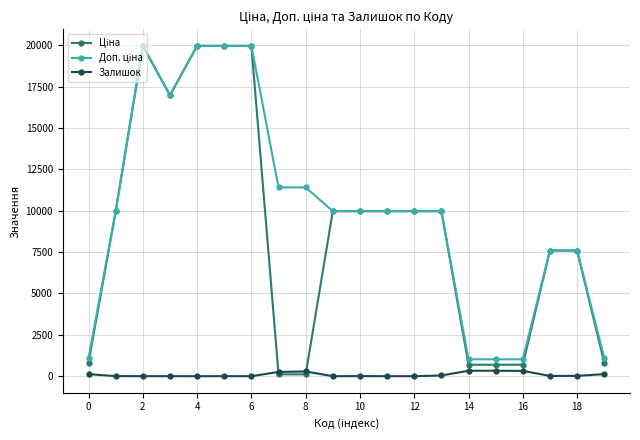

Does the chart display data point markers on the line(s)?

Yes